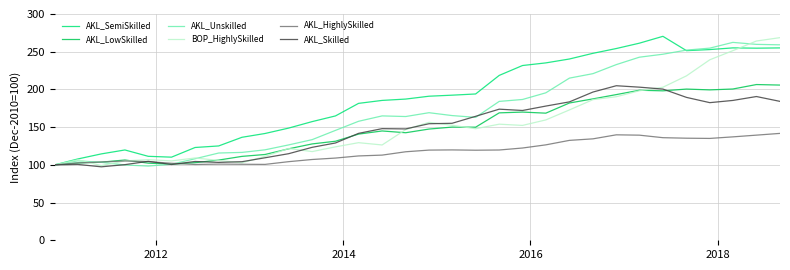

What is the minimum value for AKL_Unskilled?

98.4